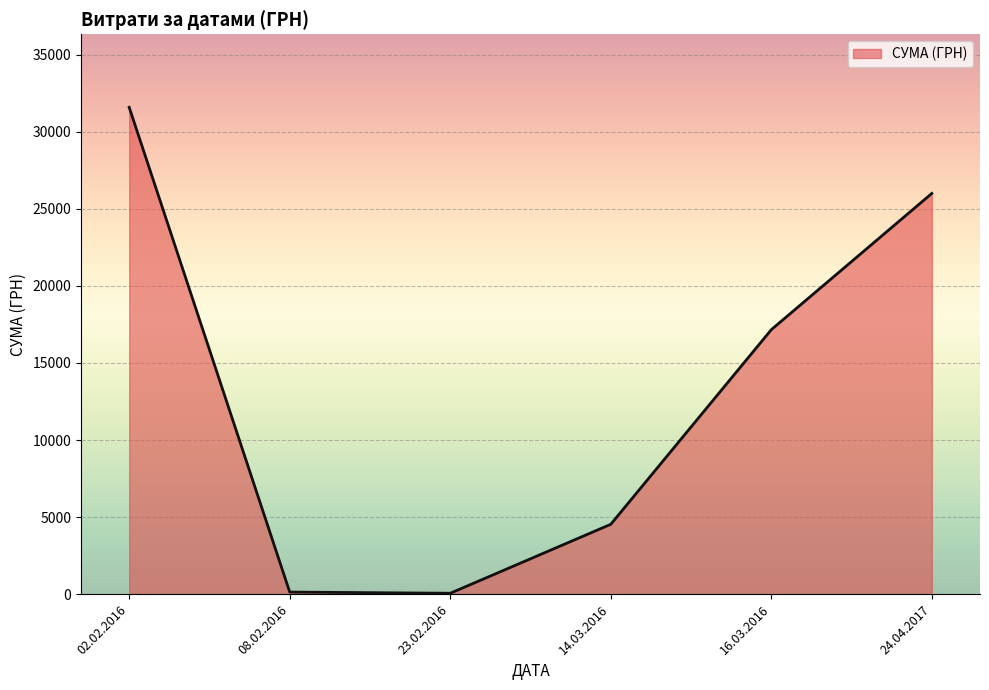

How many distinct data groups are displayed?

1